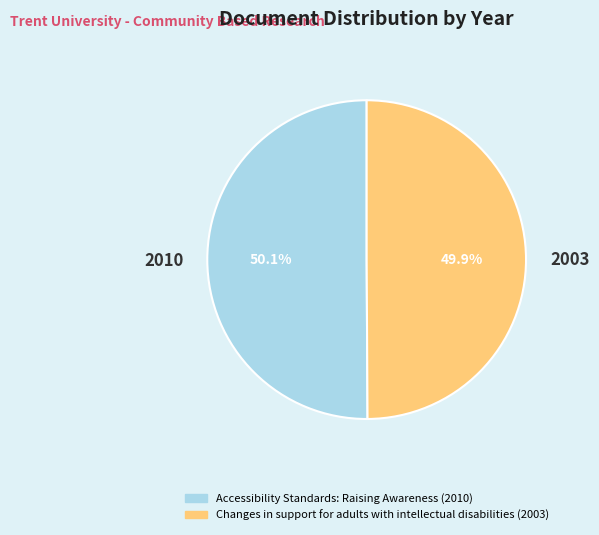

Does any single category account for the majority?

Yes